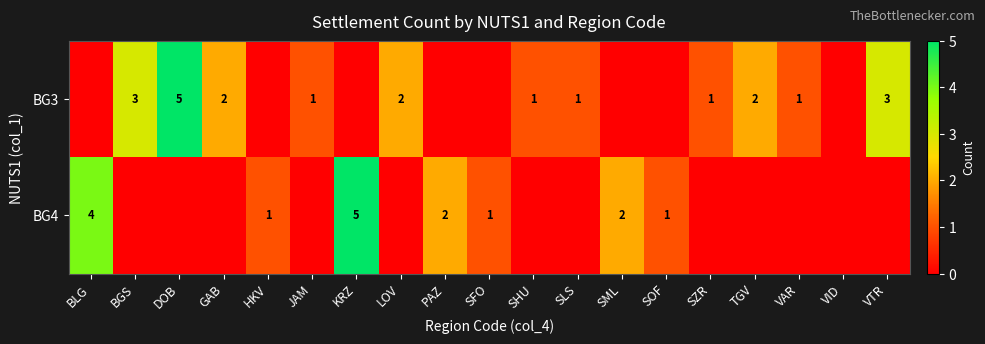

Is it true that BG4 equals 3 at SML?

False